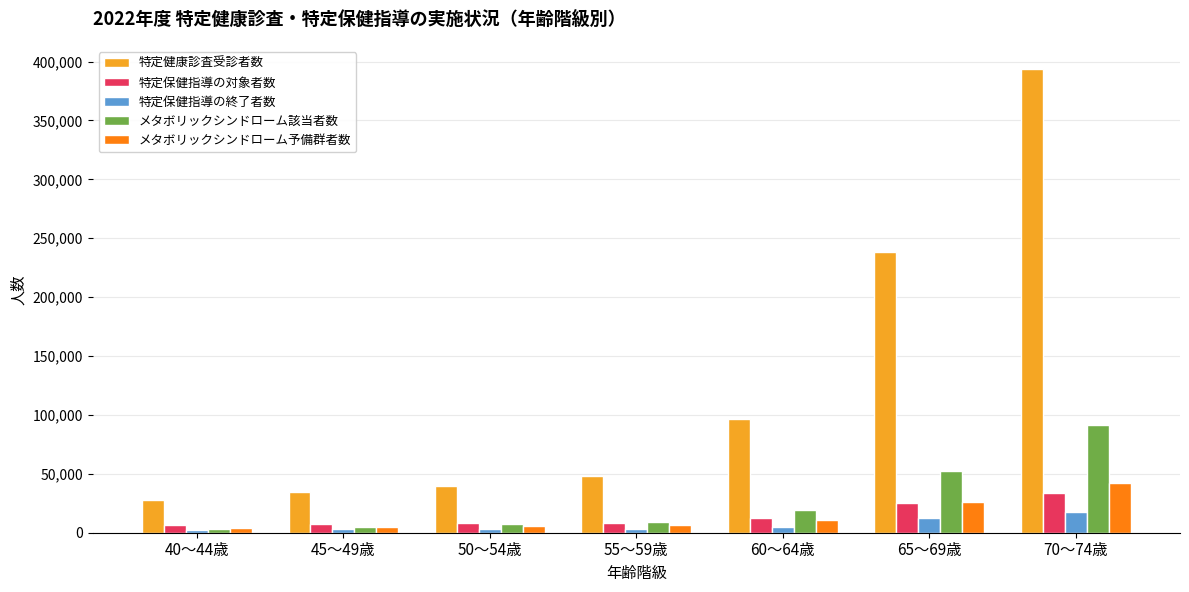

At which category is the sum across all series the highest?

70～74歳